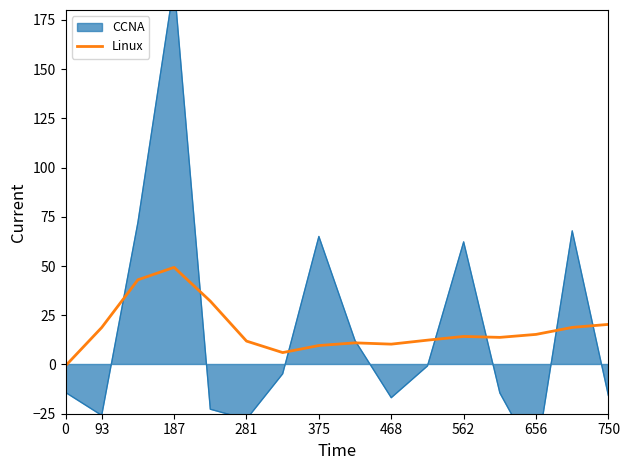

The value of Linux at 562 is 23.5. True or false?

False